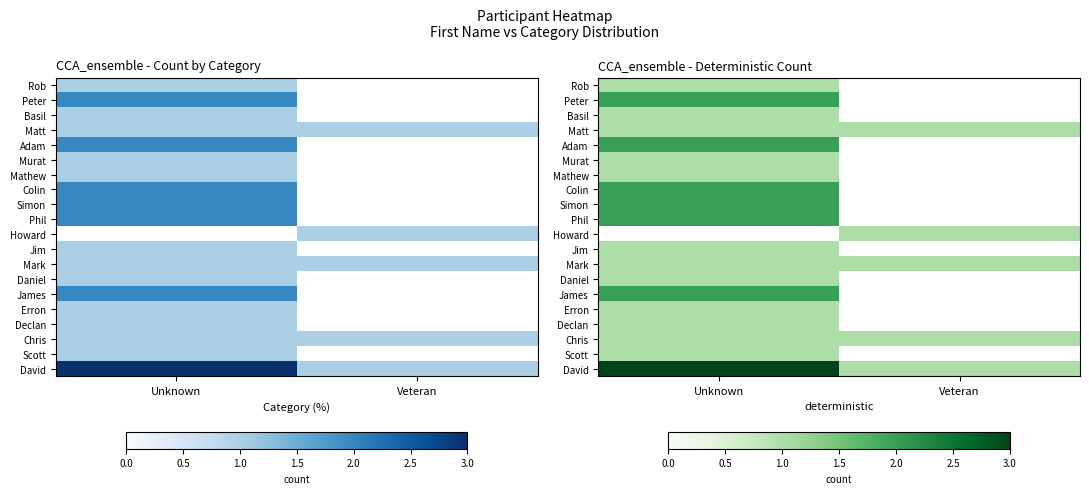

Is the value of Adam at Unknown greater than the value of Matt at Veteran?

Yes